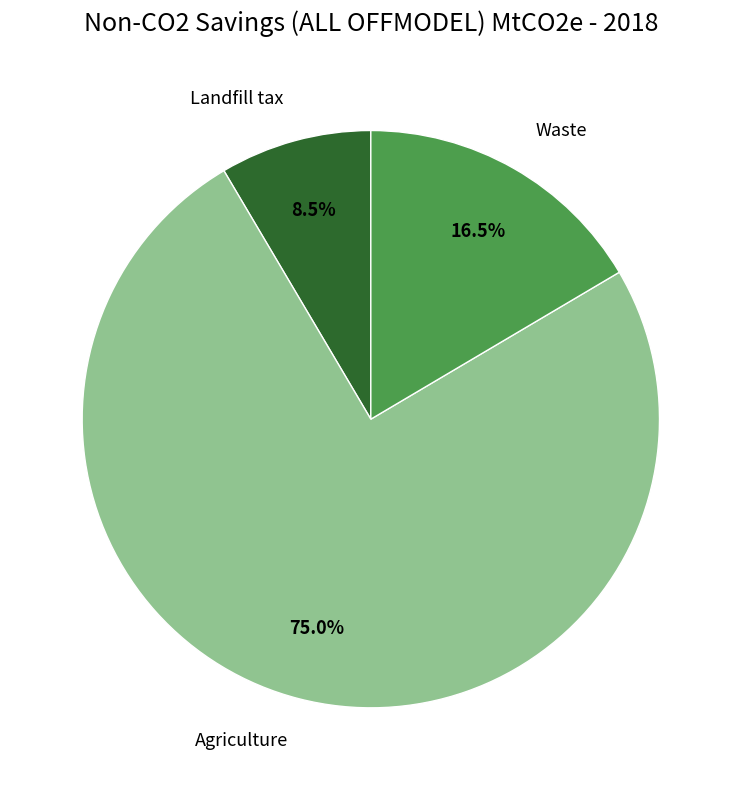

How many segments does this pie chart have?

3